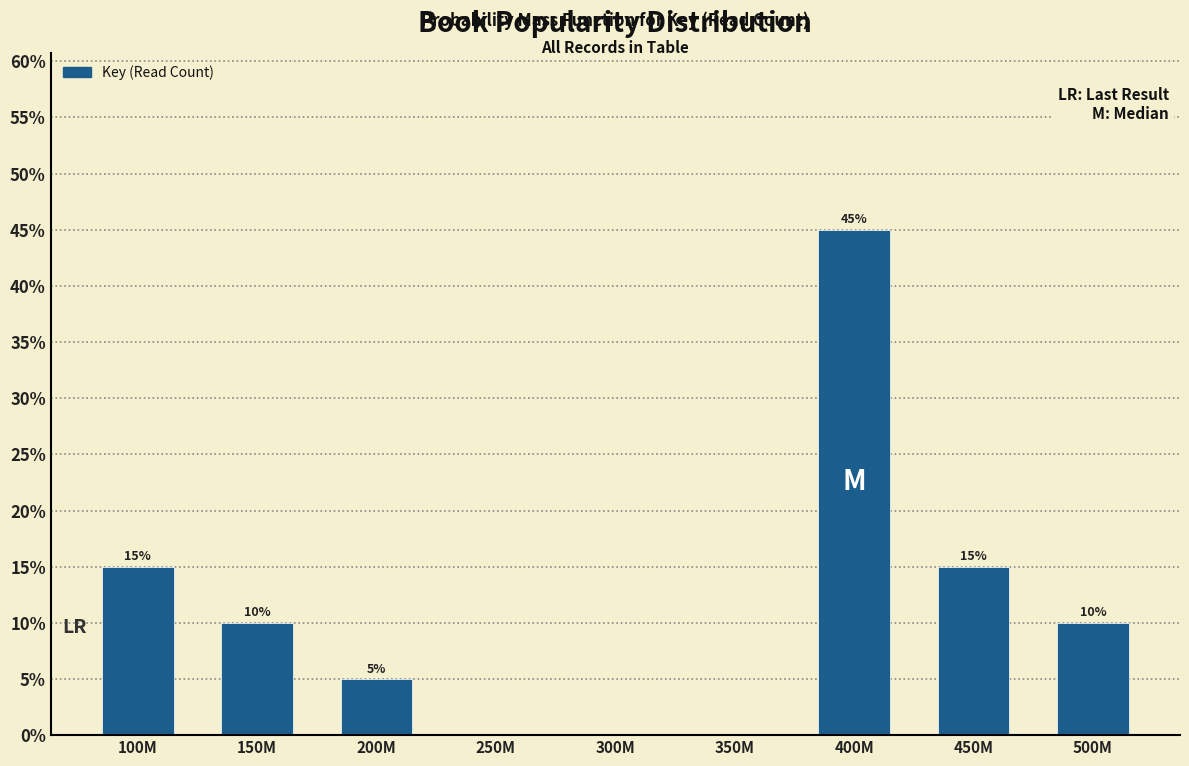

Reading left to right, what are all the values shown in this chart?

100M=15	150M=10	200M=5	250M=0	300M=0	350M=0	400M=45	450M=15	500M=10